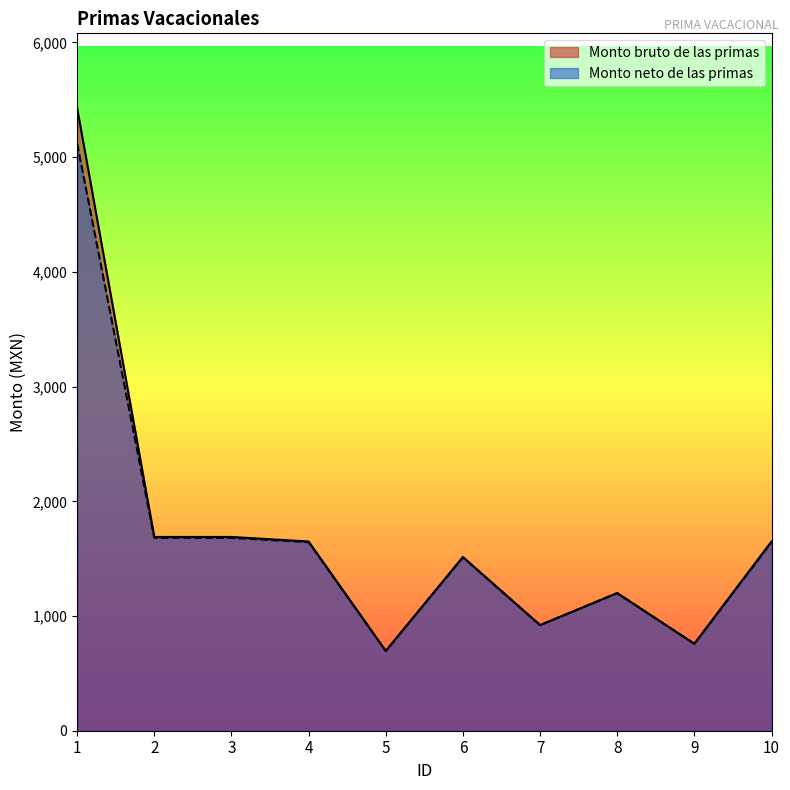

Which series changed the most between 2 and 5?

Monto bruto de las primas